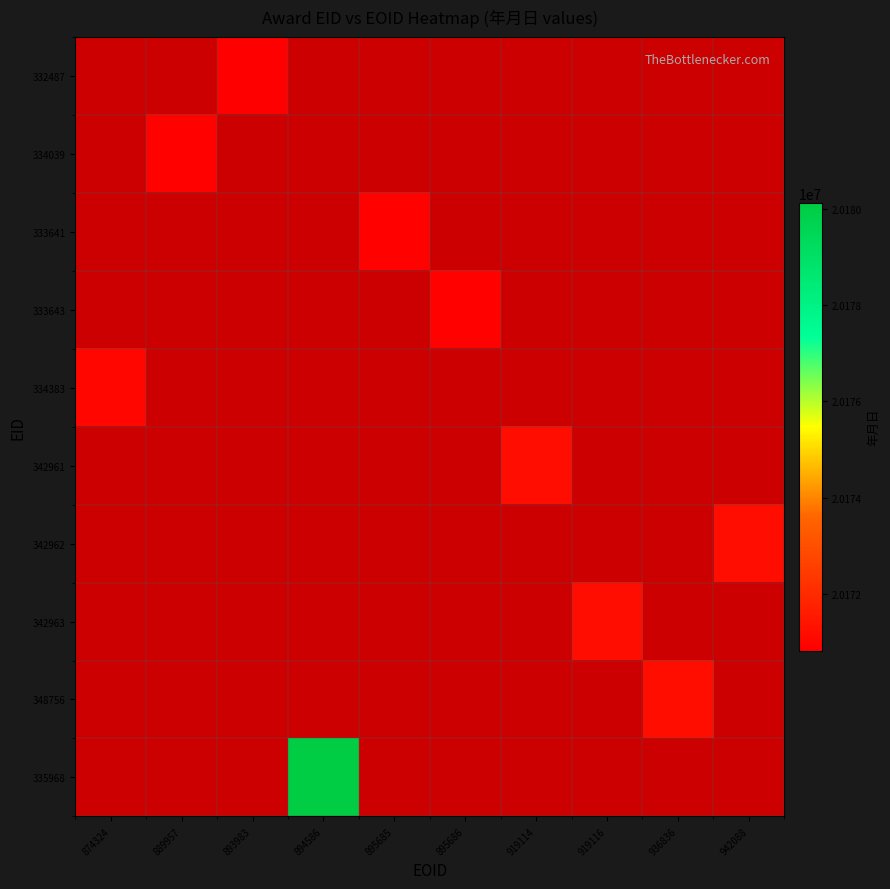

What is the maximum value shown in the chart?

20180129.0